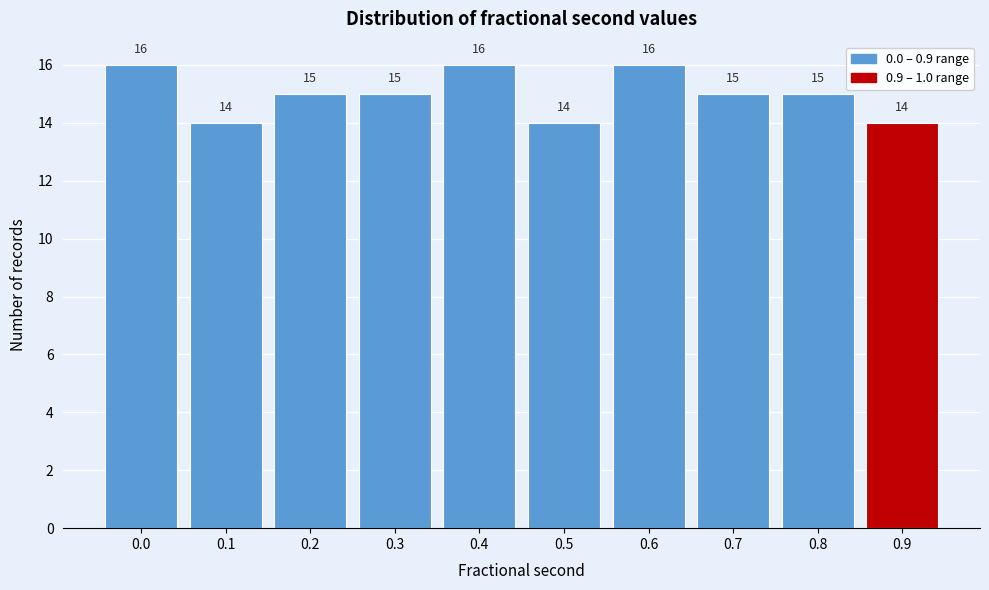

Reading left to right, list all the values displayed in this chart.

16	14	15	15	16	14	16	15	15	14